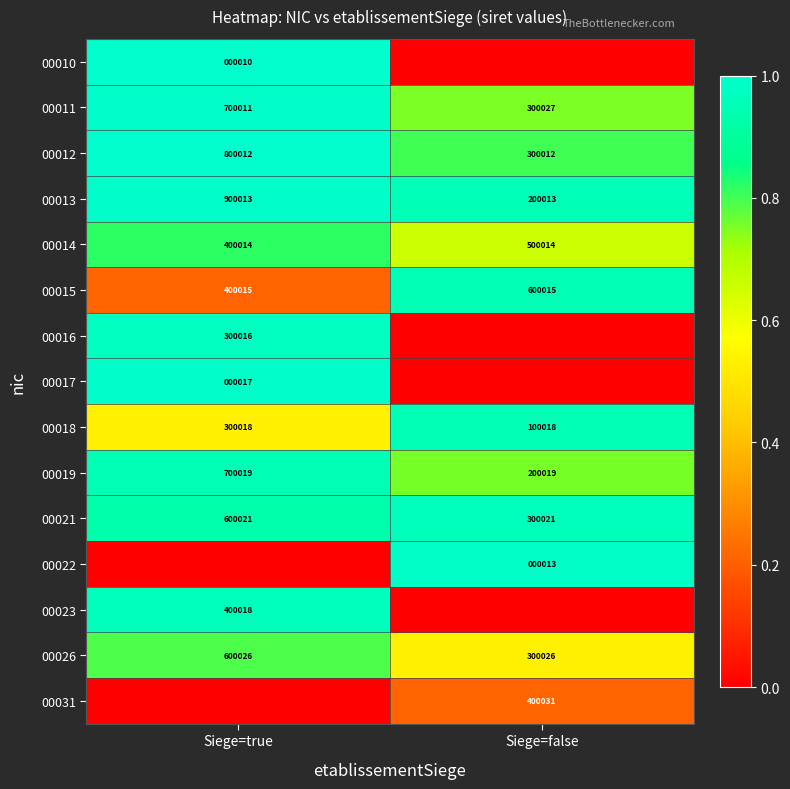

What value does the 00012 series have at Siege=false?

300012